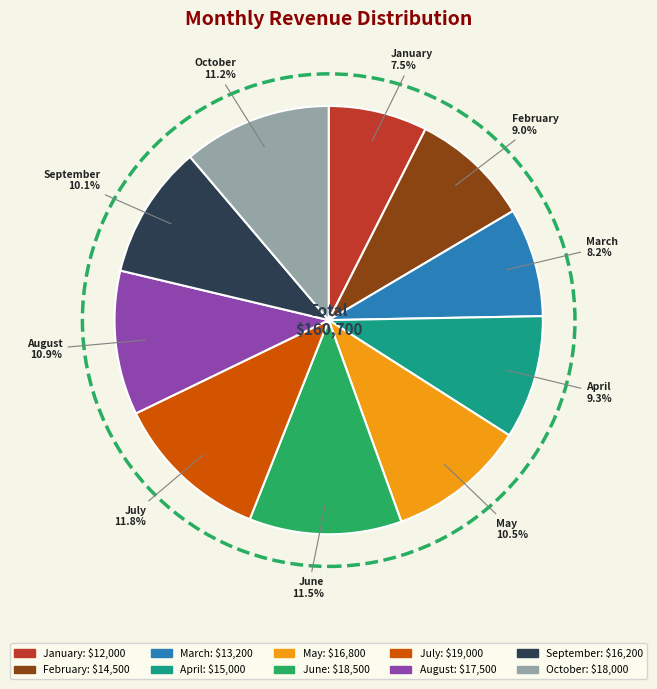

Count the number of slices in the pie.

10